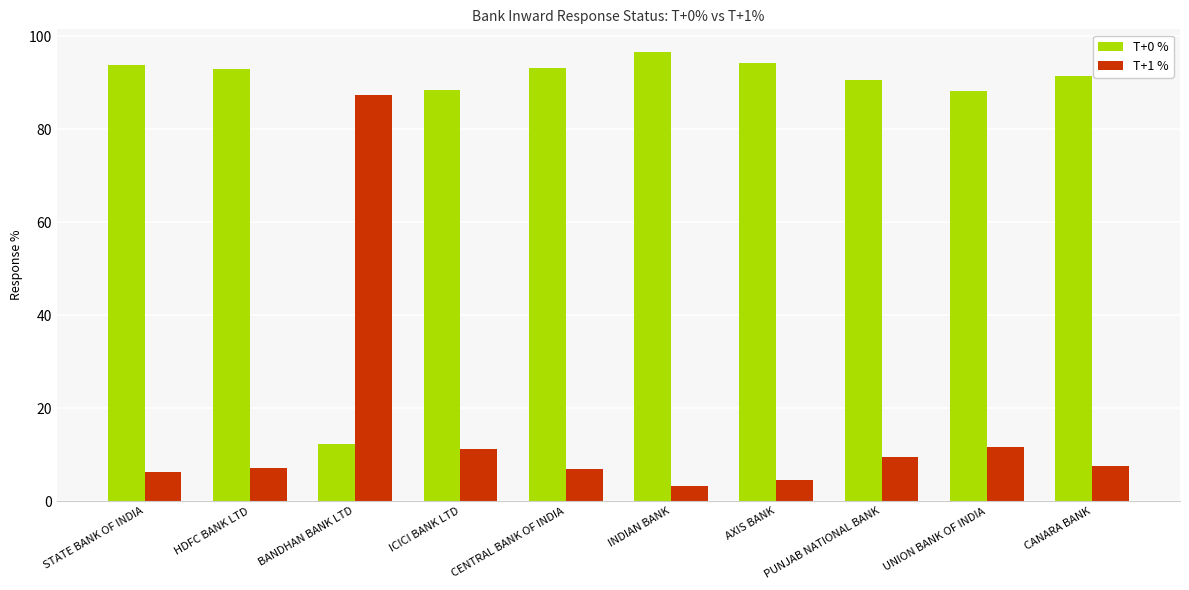

The value of T+0 % at ICICI BANK LTD is 88.5. True or false?

True